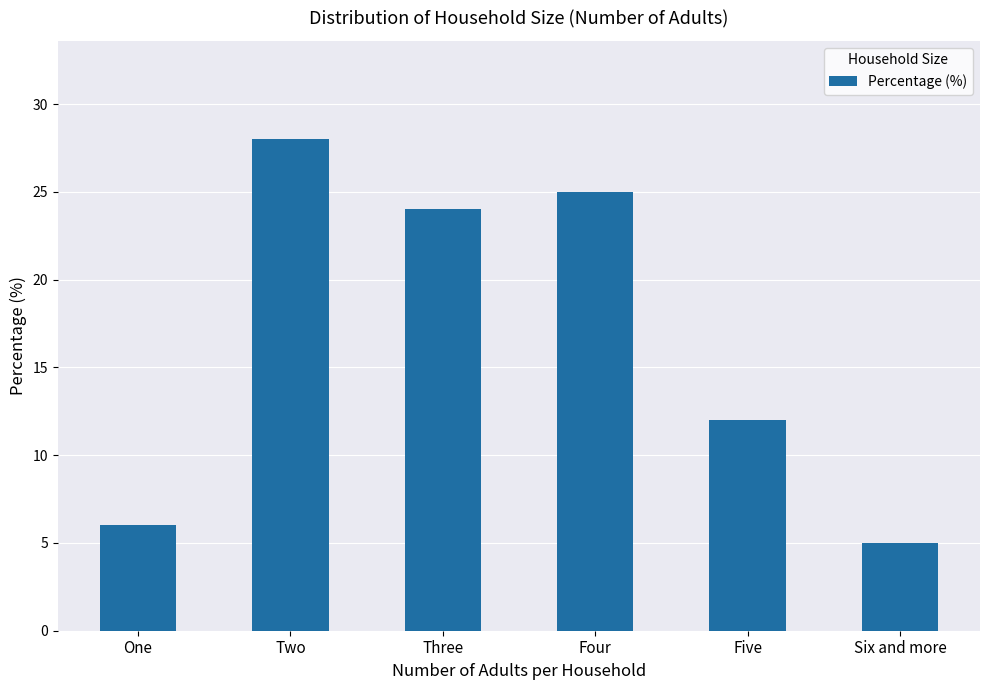

What is the value of the 2nd bar from the left?

28